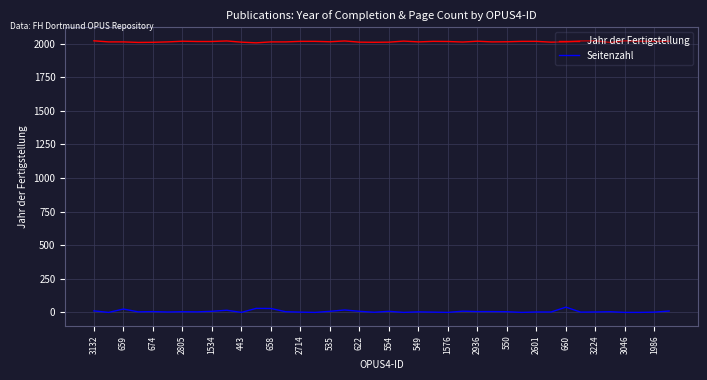

List the series in order of their overall mean, lowest first.

Seitenzahl, Jahr der Fertigstellung